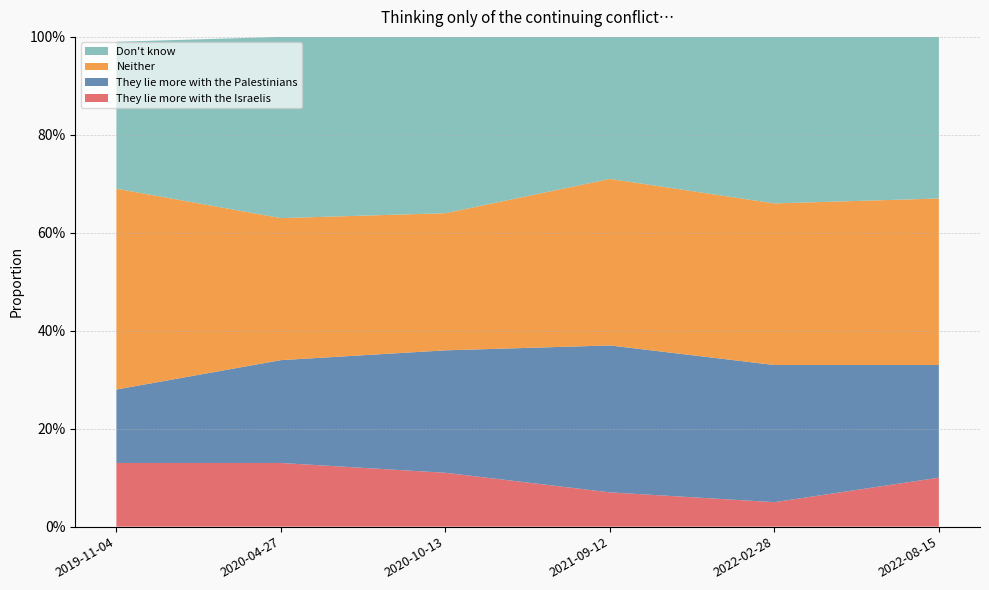

Reading left to right, what are all the values shown in this chart?

They lie more with the Israelis: 0.1	0.1	0.1	0.1	0.1	0.1
They lie more with the Palestinians: 0.1	0.2	0.2	0.3	0.3	0.2
Neither: 0.4	0.3	0.3	0.3	0.3	0.3
Don't know: 0.3	0.4	0.4	0.3	0.3	0.3